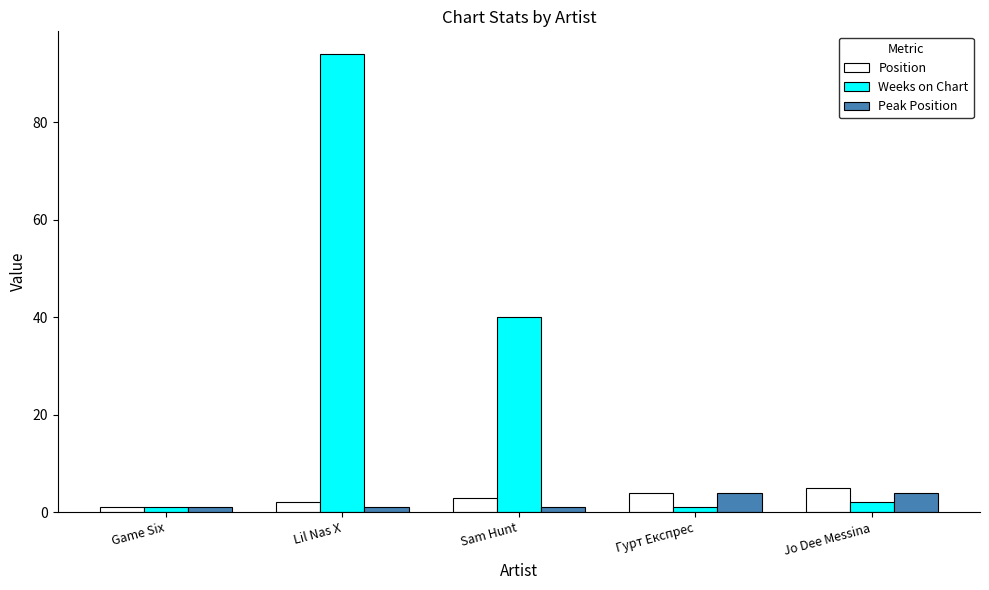

Which series has the widest spread of values?

Weeks on Chart